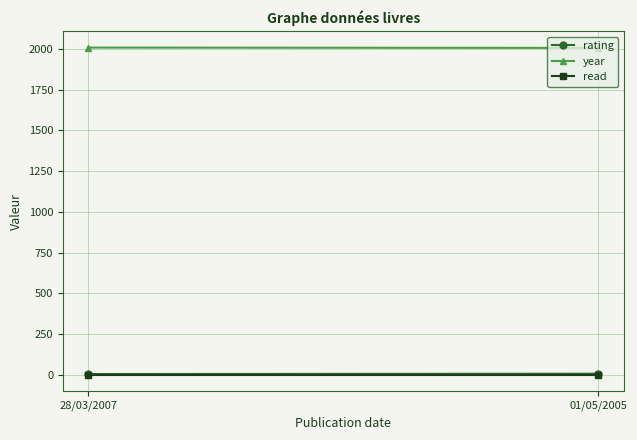

What is the average value of the rating series?

7